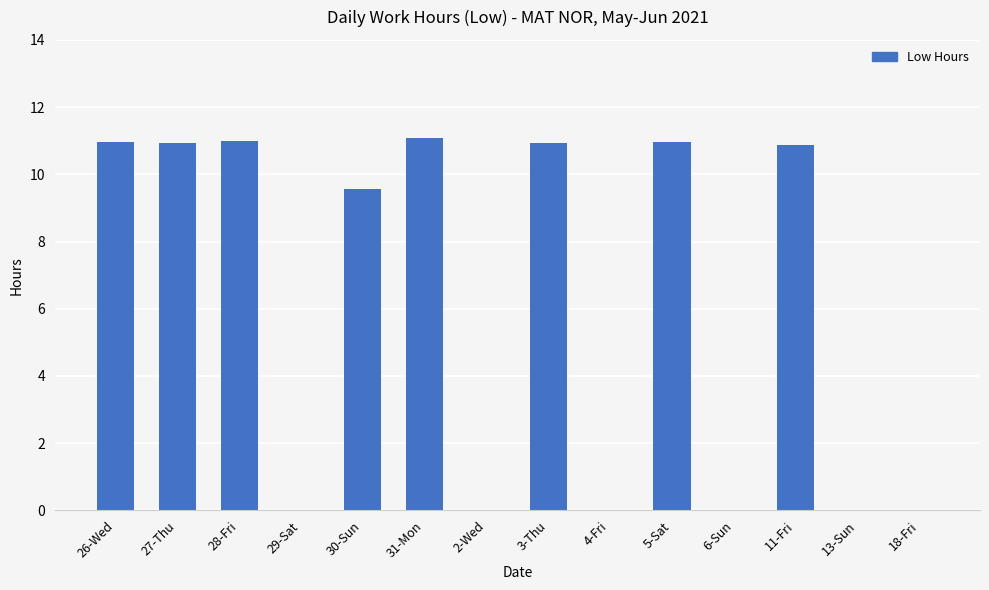

How many distinct data groups are displayed?

1